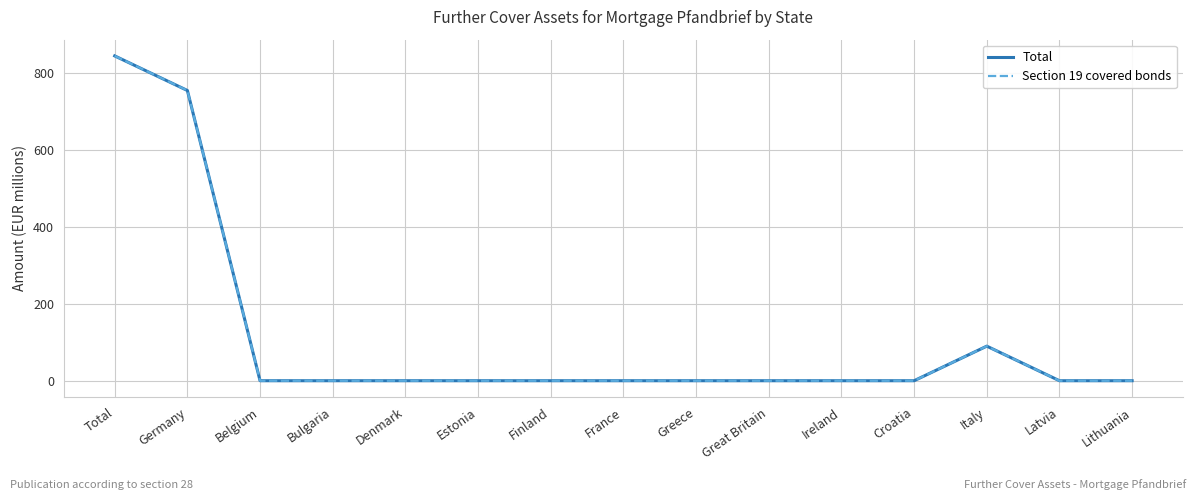

Which label corresponds to the largest value in the chart?

Total